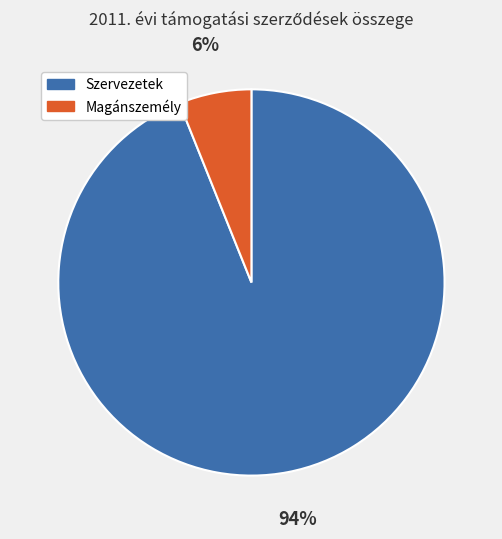

Is there any slice that represents more than half of the pie?

Yes